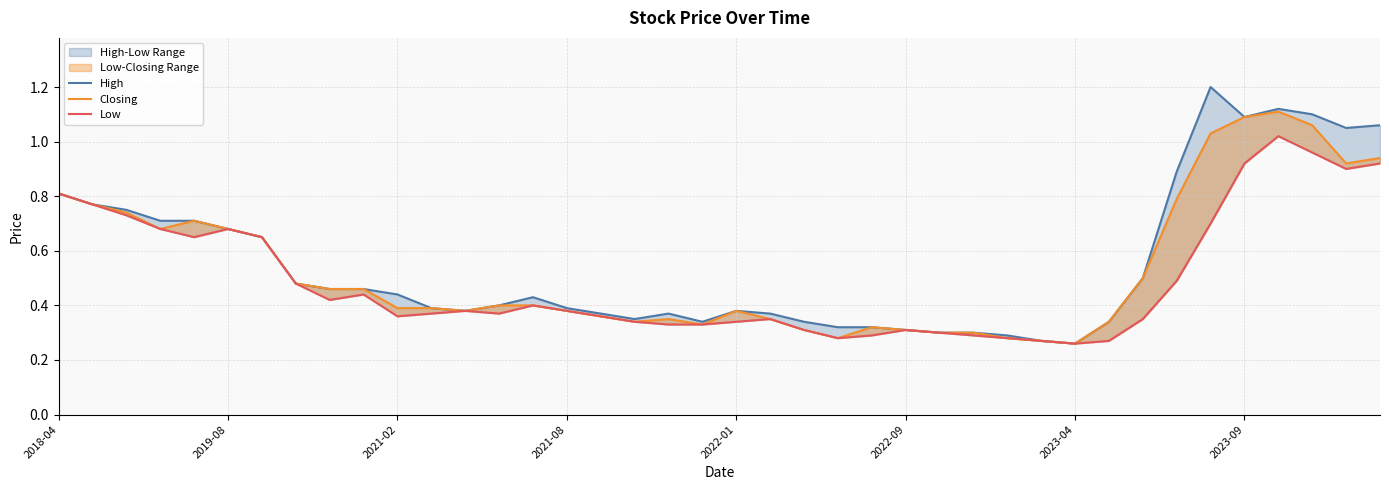

Count the number of data series in this chart.

3